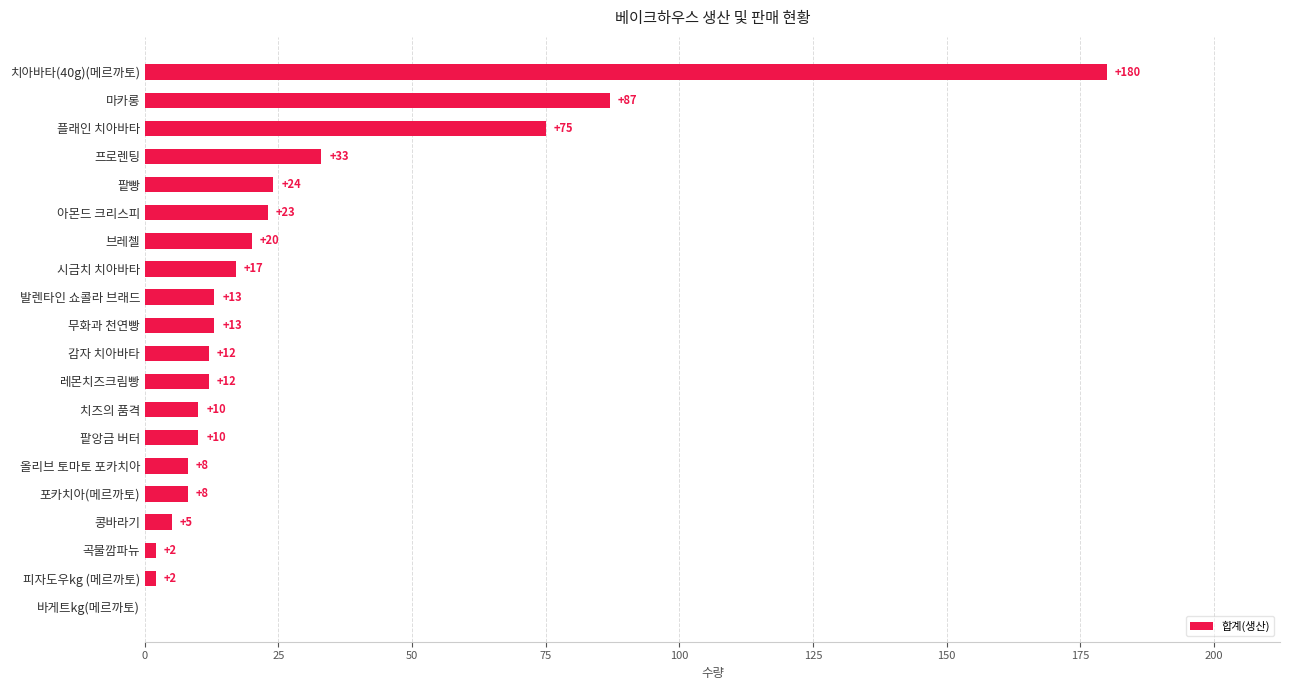

Read the value at 마카롱.

87